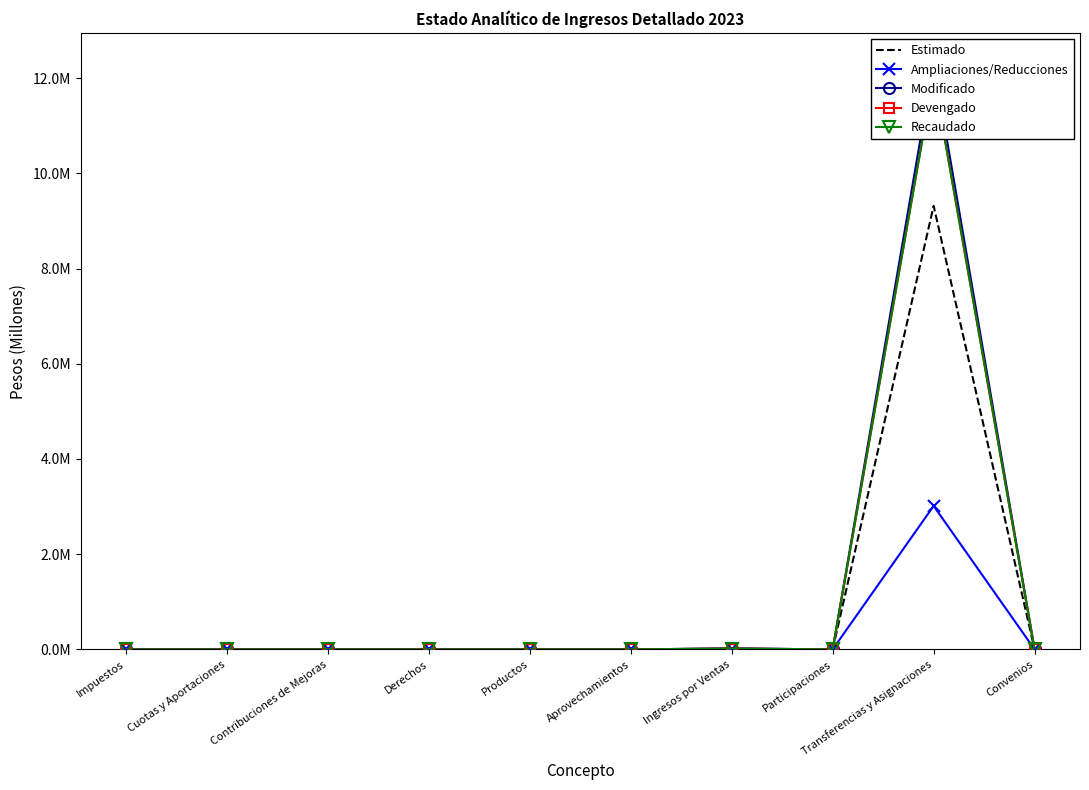

How many data points in Ampliaciones/Reducciones are above 0?

2